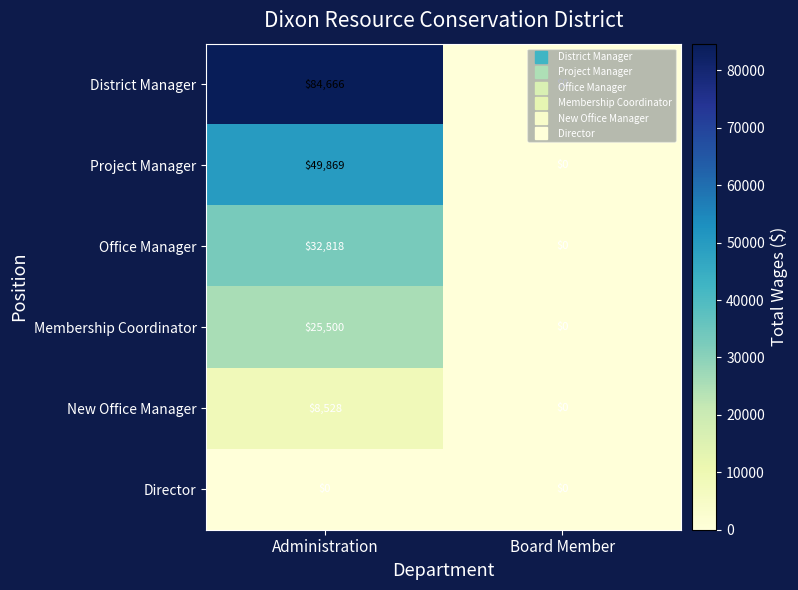

Is it true that Office Manager equals 32818 at Administration?

True